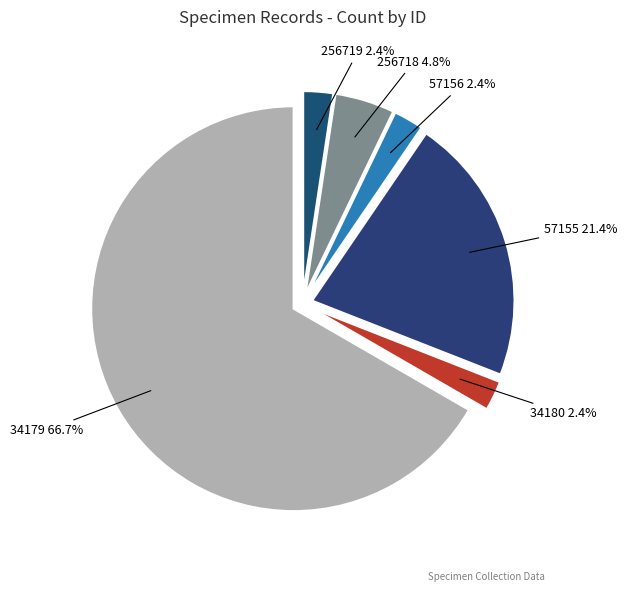

What portion of the pie excludes 256718?

95.2%